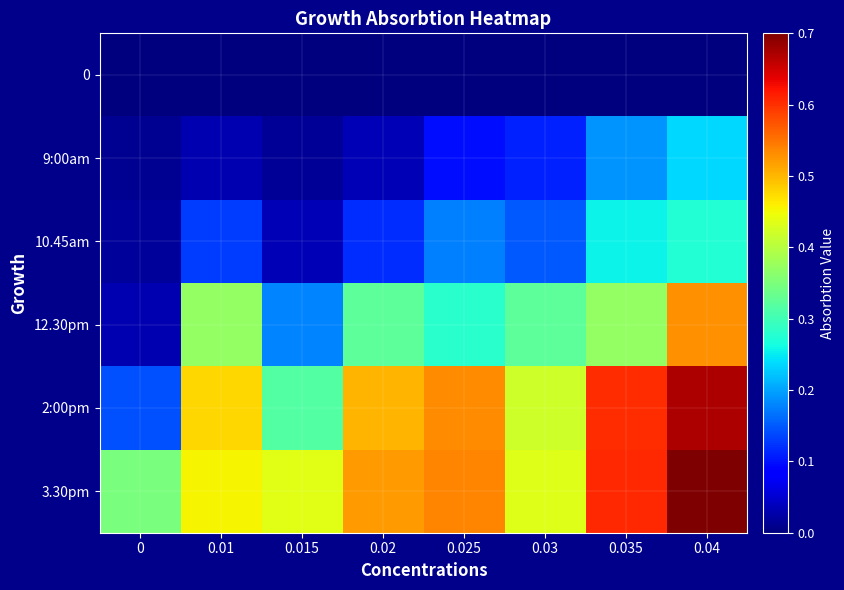

Rank the series by their maximum value, from lowest to highest.

0, 9:00am, 10.45am, 12.30pm, 2:00pm, 3.30pm